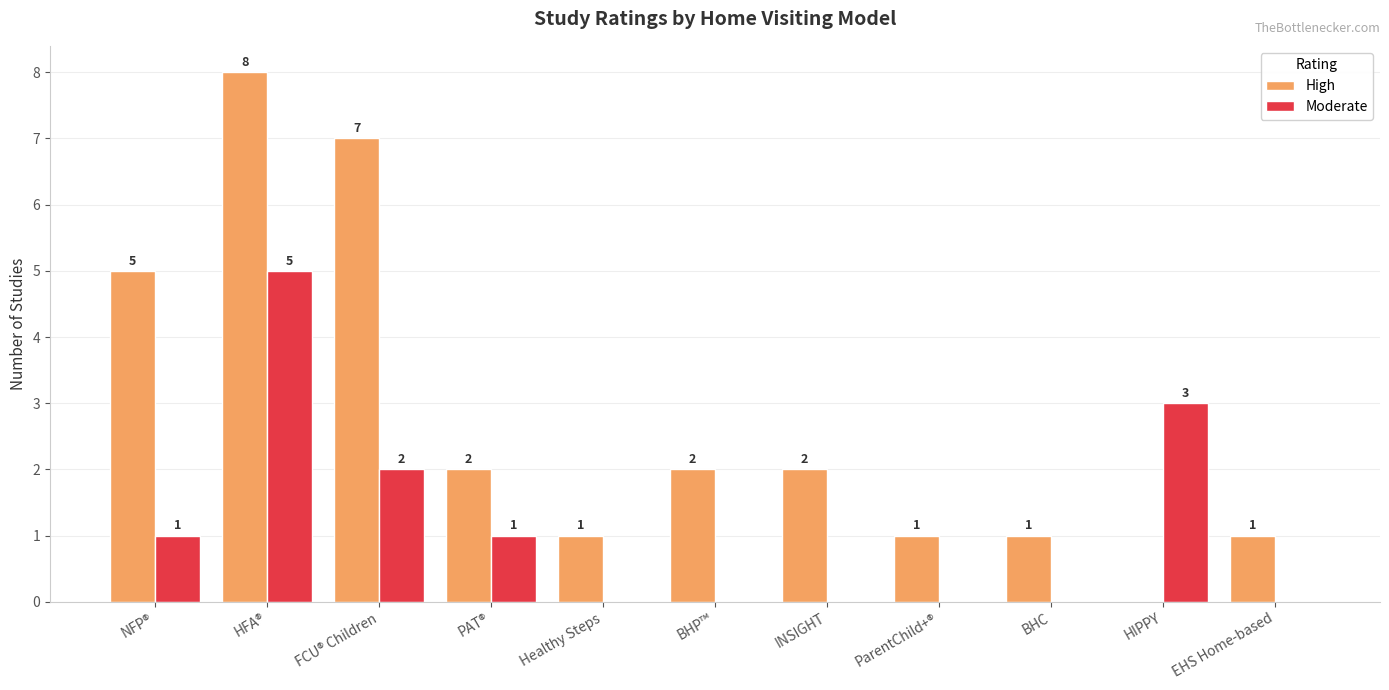

What is the sum of the Moderate values at INSIGHT and HFA®?

5